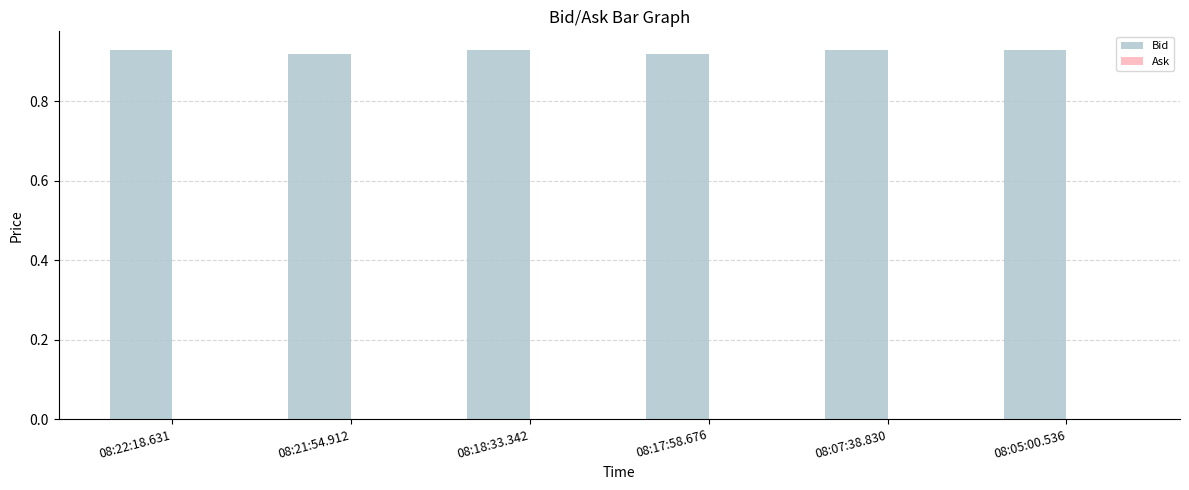

Is it true that the value at 08:17:58.676 is 0.4?

False